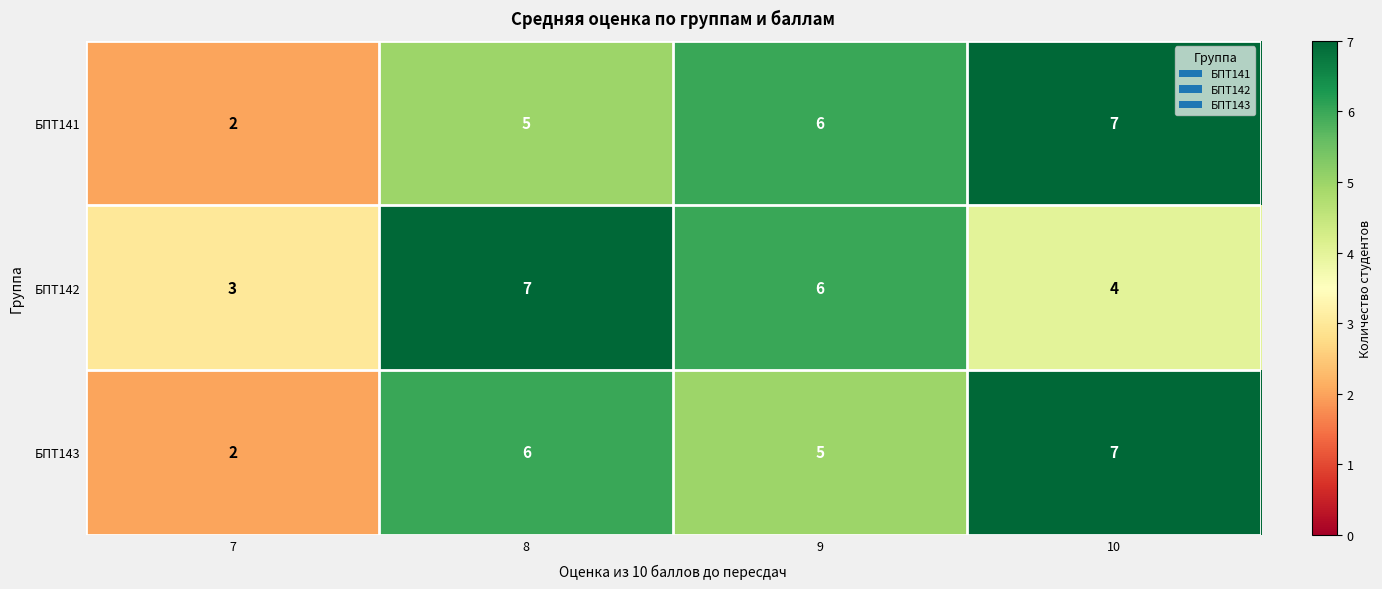

What is the average value of the БПТ141 series?

5